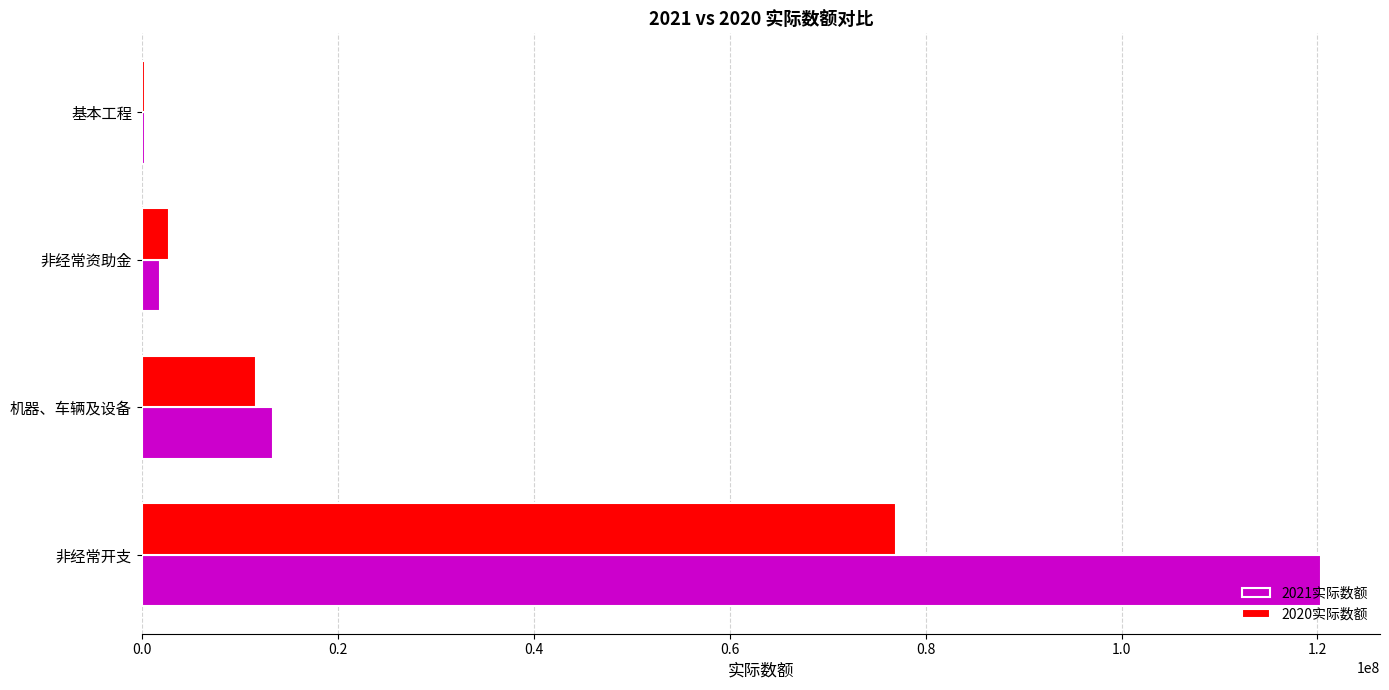

Which series has the largest total across all categories?

2021实际数额